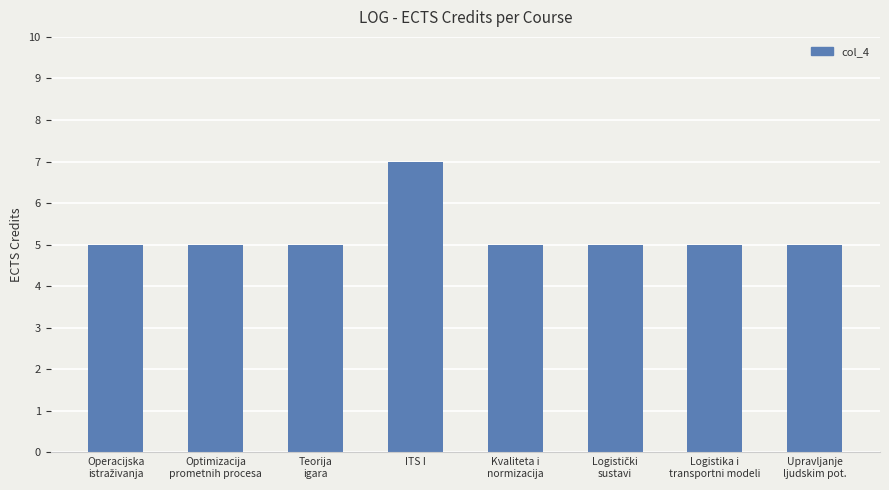

What is the maximum value shown in the chart?

7